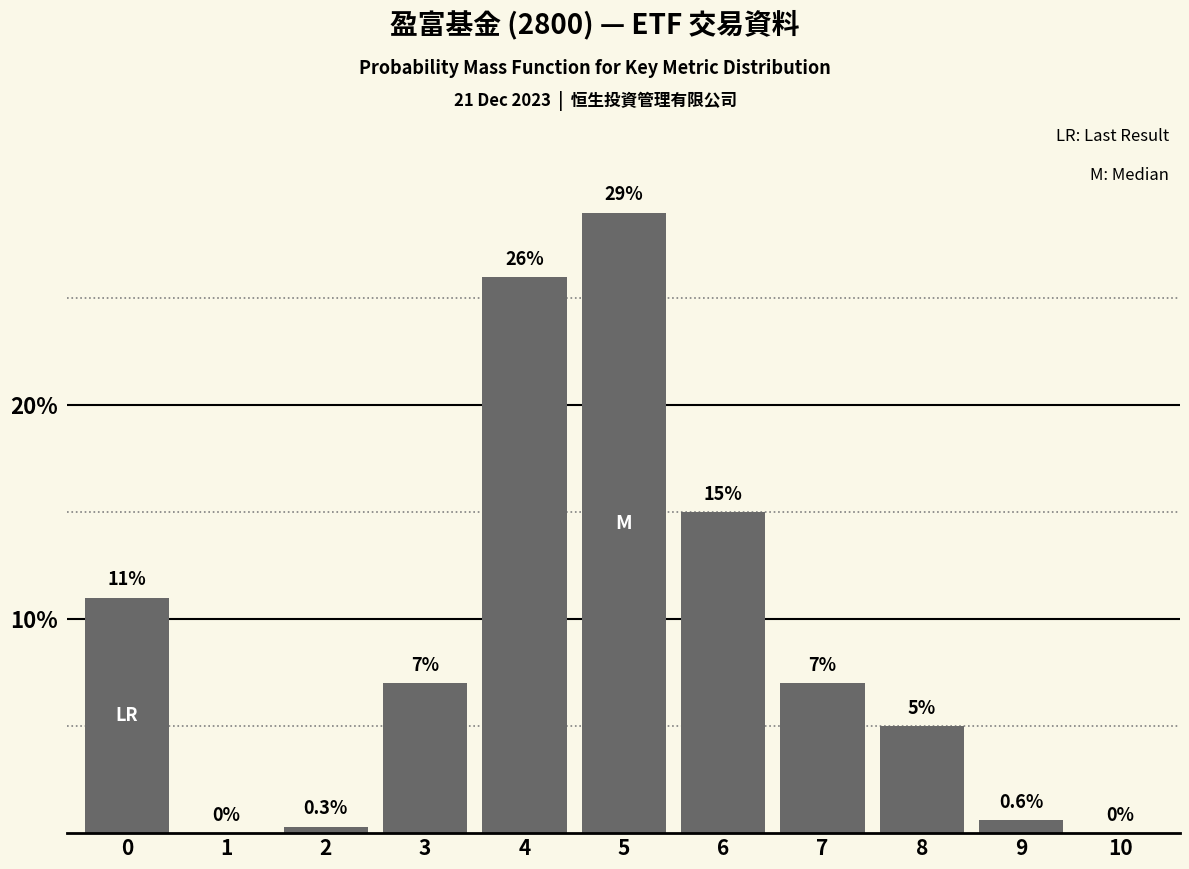

Reading left to right, what are all the values shown in this chart?

0=11.0	1=0.0	2=0.3	3=7.0	4=26.0	5=29.0	6=15.0	7=7.0	8=5.0	9=0.6	10=0.0